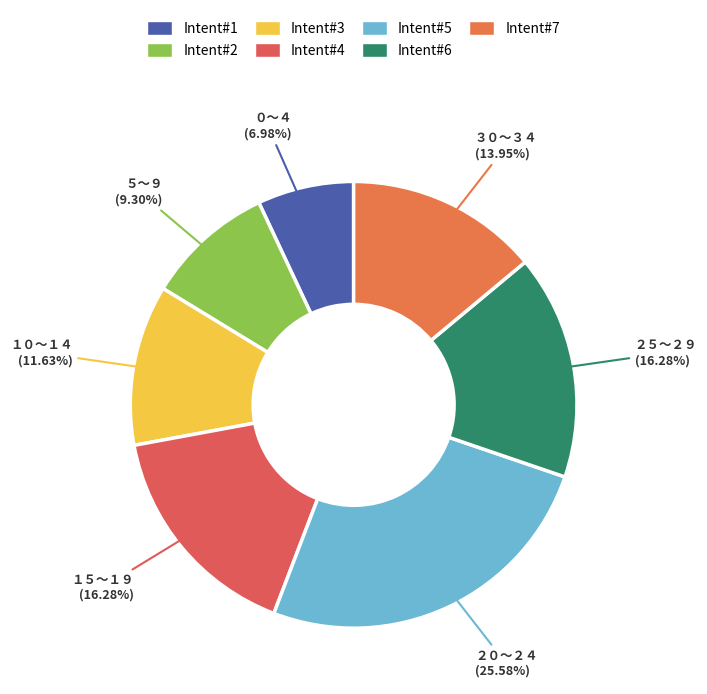

Which category has the biggest portion of the pie?

２０～２４